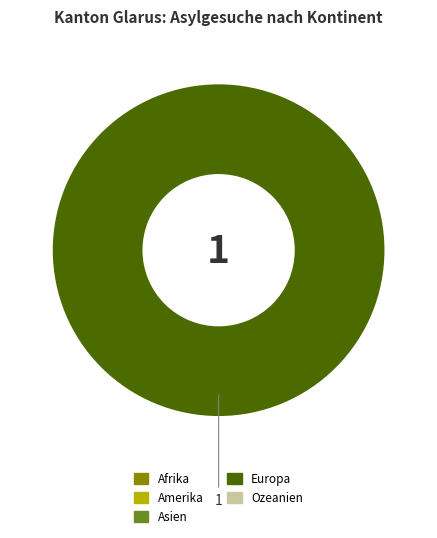

Is there any slice that represents more than half of the pie?

Yes